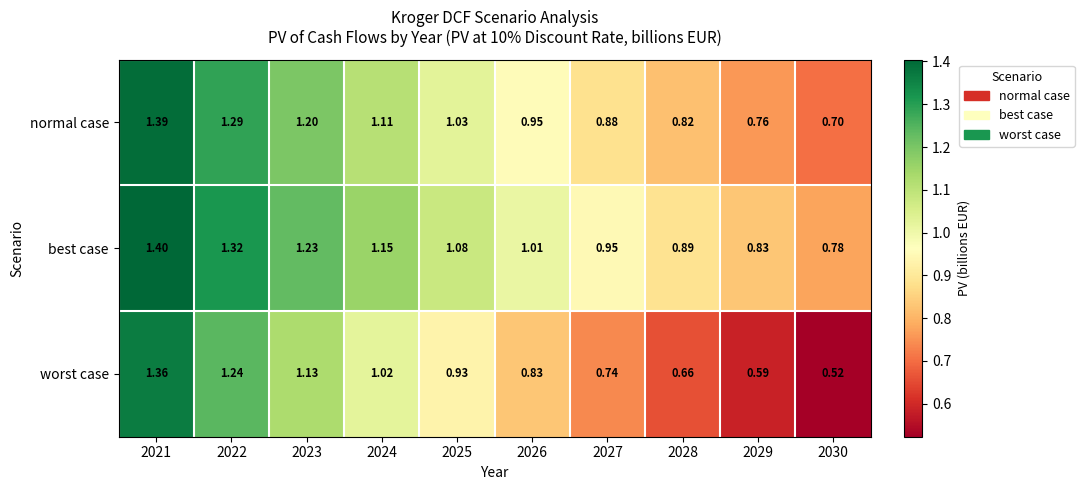

Which series has the widest spread of values?

worst case